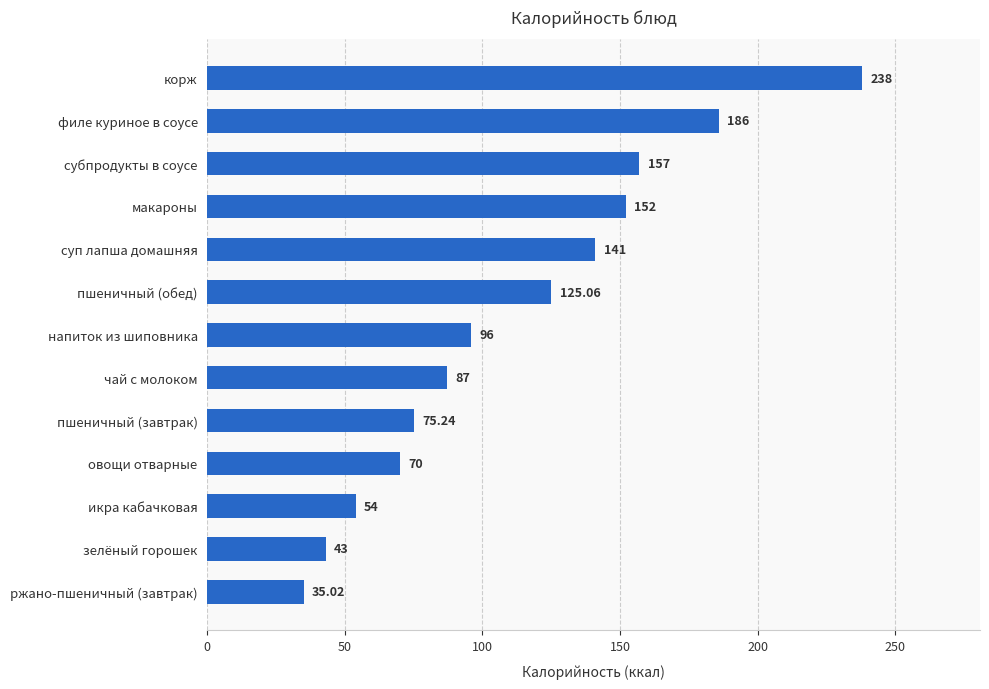

Which category has the lowest value across all series?

ржано-пшеничный (завтрак)